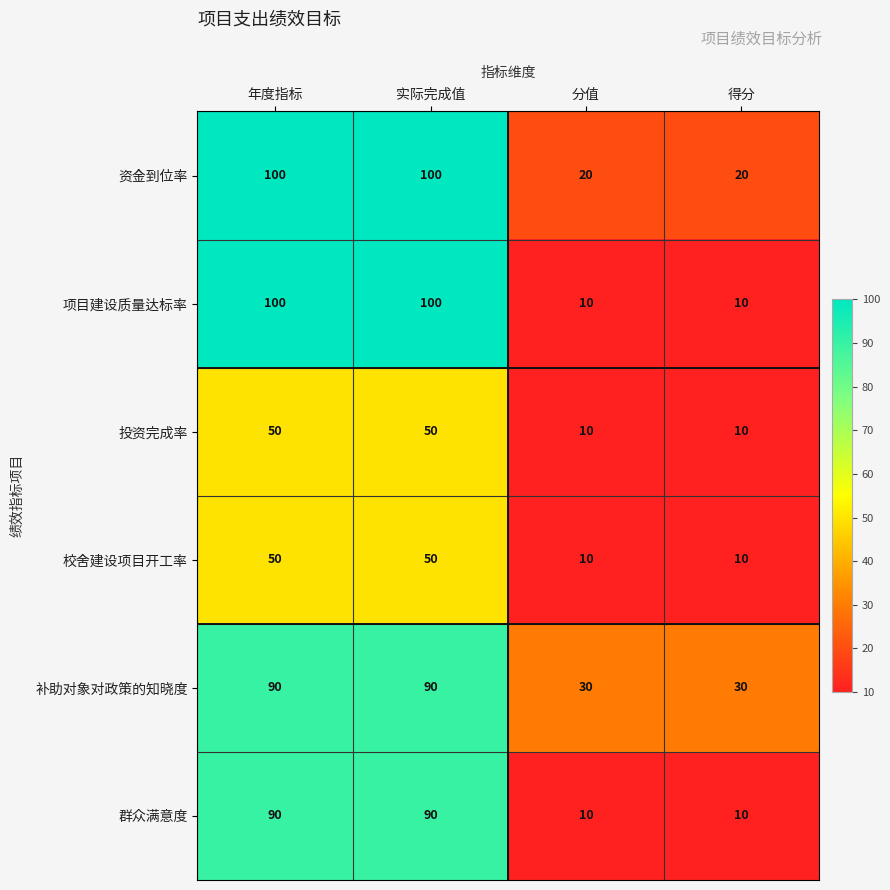

Reading left to right, list all the values displayed in this chart.

资金到位率: 100	100	20	20
项目建设质量达标率: 100	100	10	10
投资完成率: 50	50	10	10
校舍建设项目开工率: 50	50	10	10
补助对象对政策的知晓度: 90	90	30	30
群众满意度: 90	90	10	10